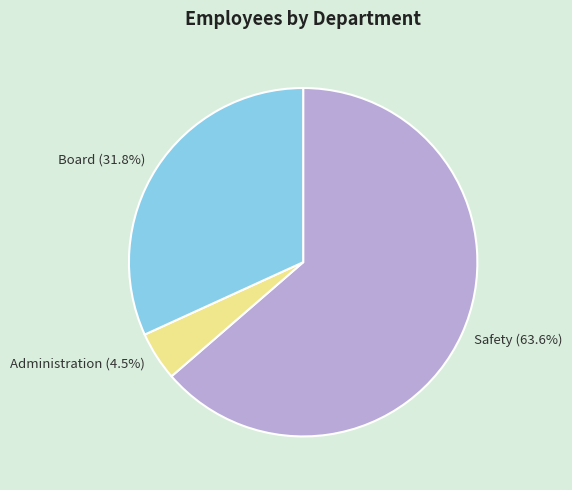

Combined, what portion of the pie is Board and Safety?

95.5%